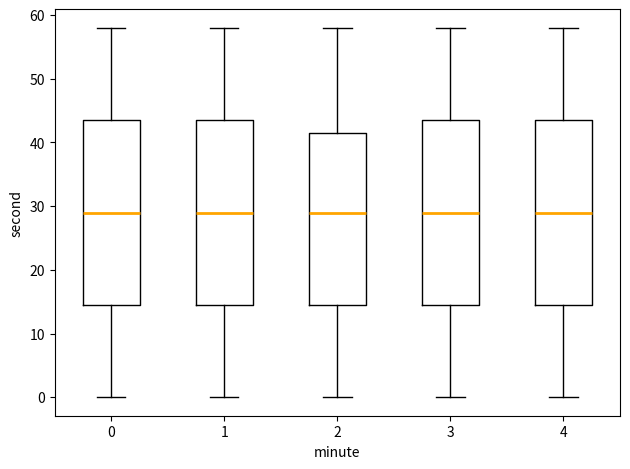

Reading left to right, transcribe this box plot: for each box, give where its median line is, the range the box spans, and where its two whiskers end, as read against the y-axis. The values are not printed on the chart, so give them approximately, as read against the axis.

0: median 29, box 15 to 44, whiskers 0 to 58
1: median 29, box 15 to 44, whiskers 0 to 58
2: median 29, box 15 to 42, whiskers 0 to 58
3: median 29, box 15 to 44, whiskers 0 to 58
4: median 29, box 15 to 44, whiskers 0 to 58